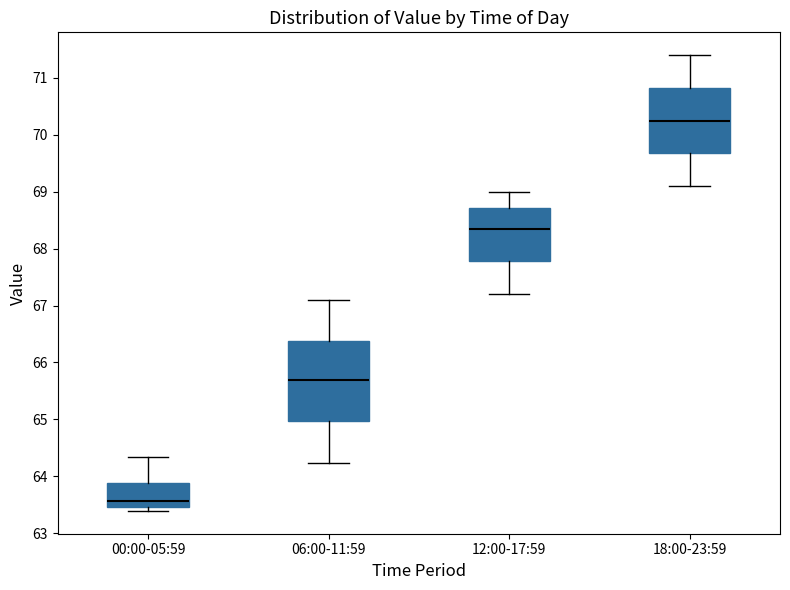

Where is the lower edge of the box for 00:00-05:59 on the y-axis? The values are not printed on the chart, so give them approximately, as read against the axis.

63.5